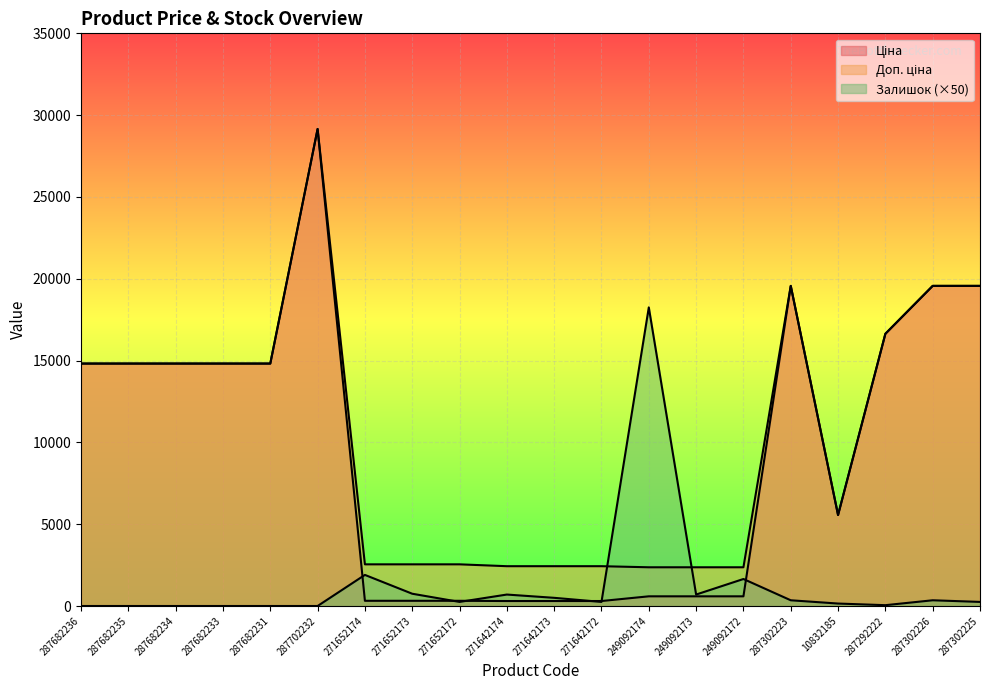

Reading right to left, list all the values displayed in this chart.

Ціна: 19564.9	19564.9	16636.8	5560.3	19564.9	591.6	591.6	591.6	304.1	304.1	304.1	318.3	318.3	318.3	29152.3	14817.6	14817.6	14817.6	14817.6	14817.6
Доп. ціна: 19564.9	19564.9	16636.8	5560.3	19564.9	2366.5	2366.5	2366.5	2432.8	2432.8	2432.8	2546.4	2546.4	2546.4	29152.3	14817.6	14817.6	14817.6	14817.6	14817.6
Залишок: 250.0	350.0	50.0	150.0	350.0	1650.0	700.0	18250.0	250.0	500.0	700.0	250.0	750.0	1900.0	0.0	0.0	0.0	0.0	0.0	0.0